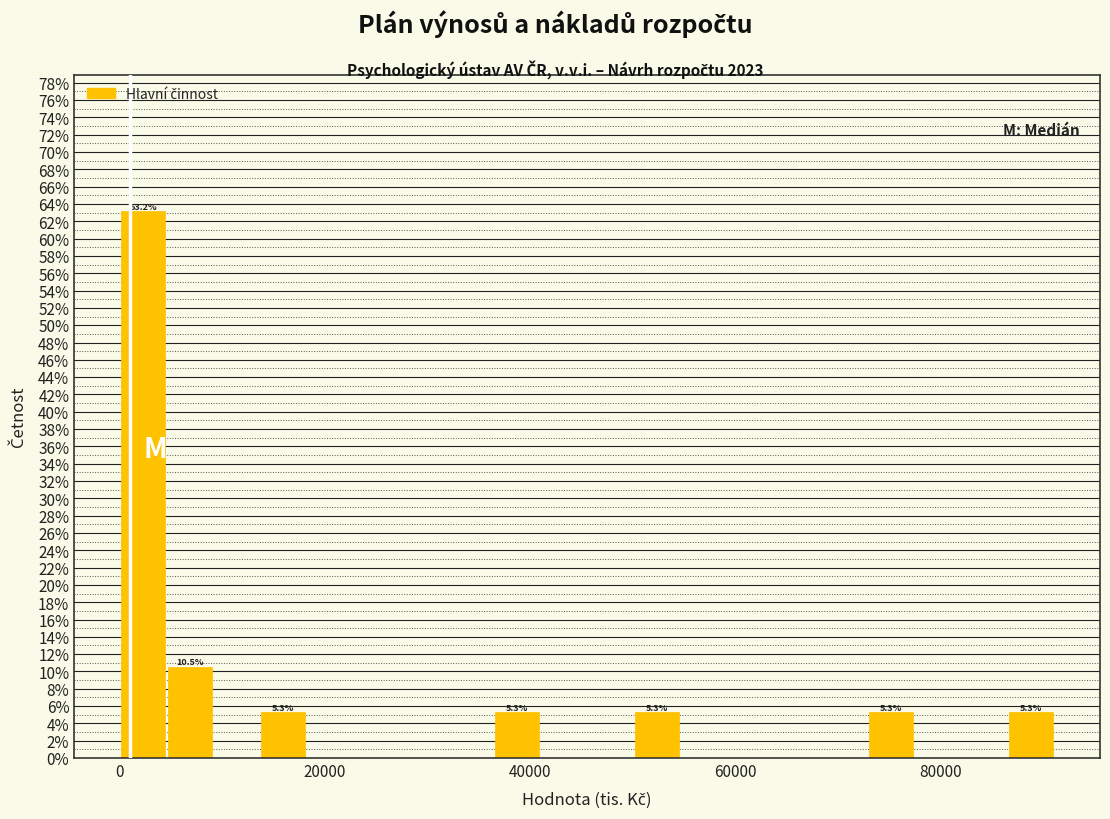

Read against the x-axis, roughly where is the centre of the tallest bar?

2000